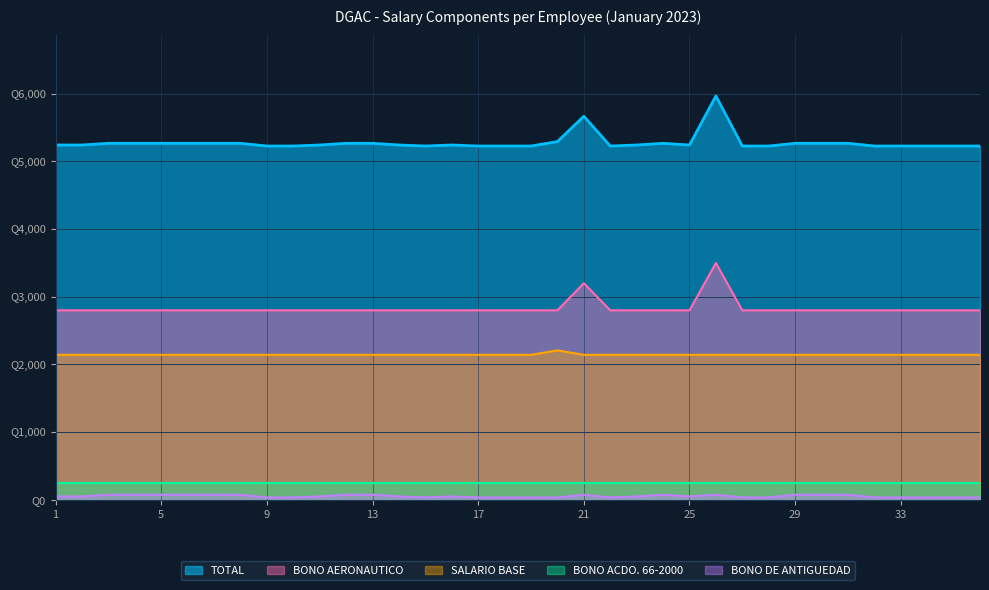

How many interior local peaks does the TOTAL series have?

4